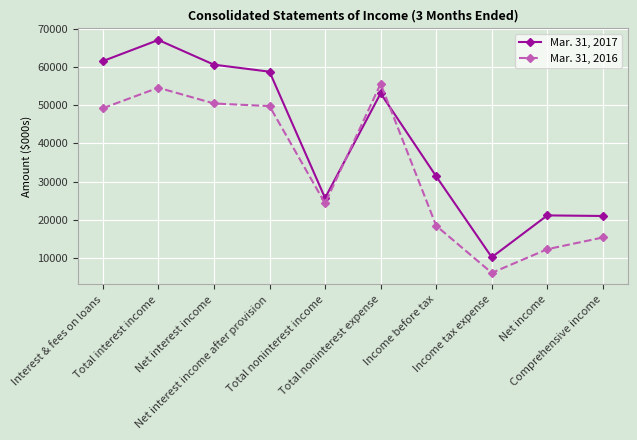

The value of Mar. 31, 2017 at Interest & fees on loans is 61521. True or false?

True